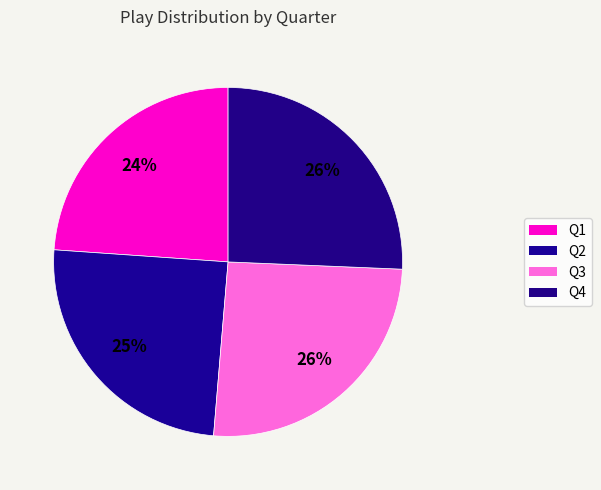

How many slices are in this pie chart?

4